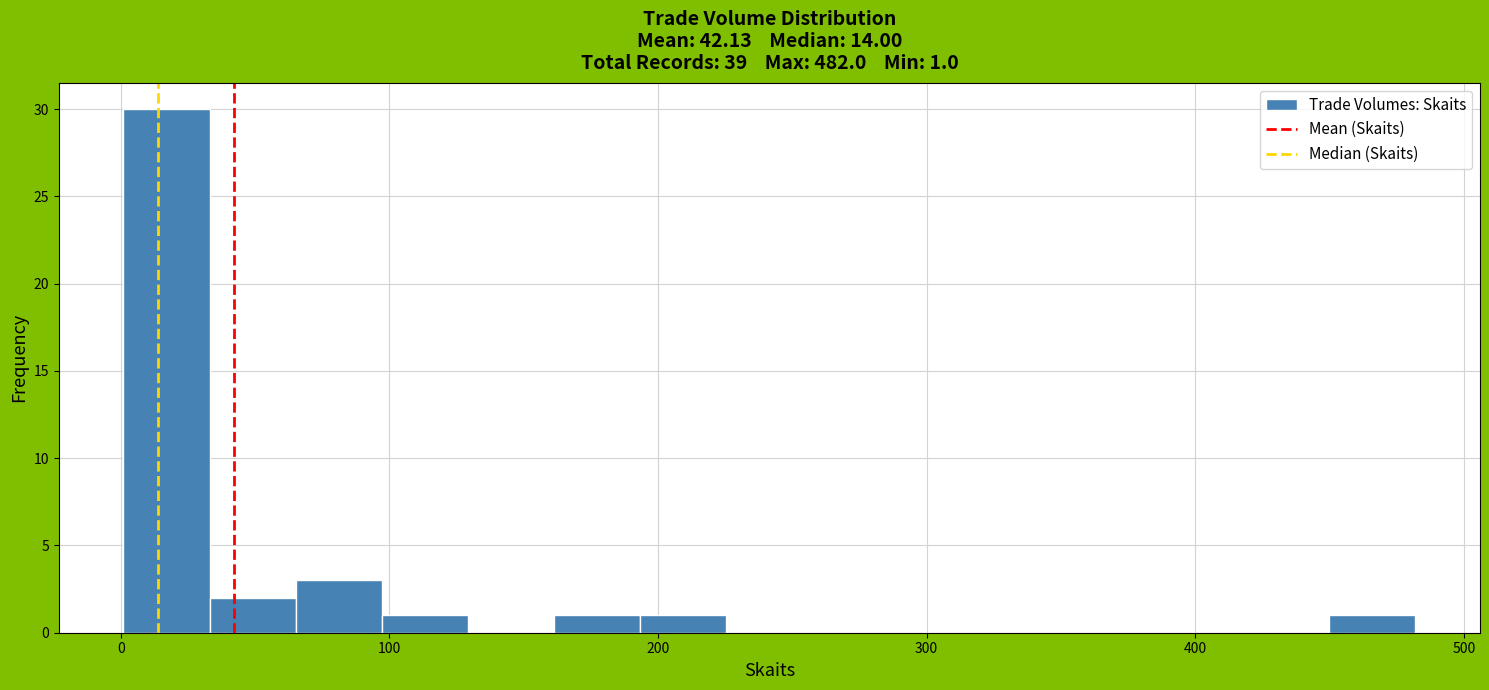

Read against the x-axis, roughly where is the centre of the tallest bar?

20